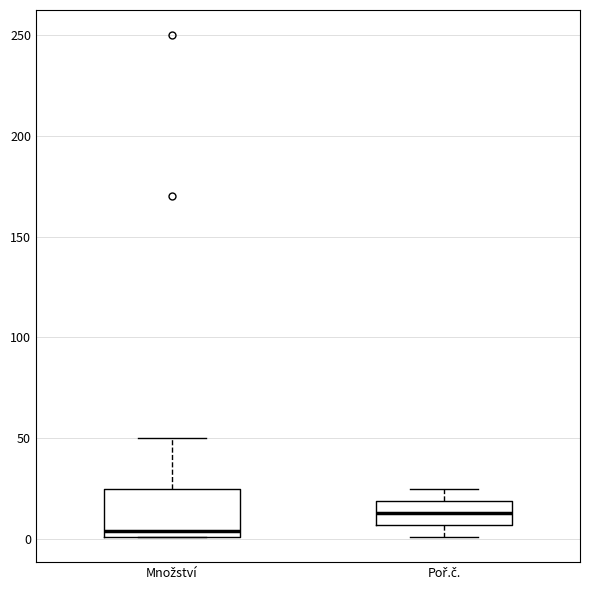

Reading left to right, transcribe this box plot: for each box, give where its median line is, the range the box spans, and where its two whiskers end, as read against the y-axis. The values are not printed on the chart, so give them approximately, as read against the axis.

Množství: median 5, box 0 to 25, whiskers 0 to 50
Poř.č.: median 15, box 5 to 20, whiskers 0 to 25